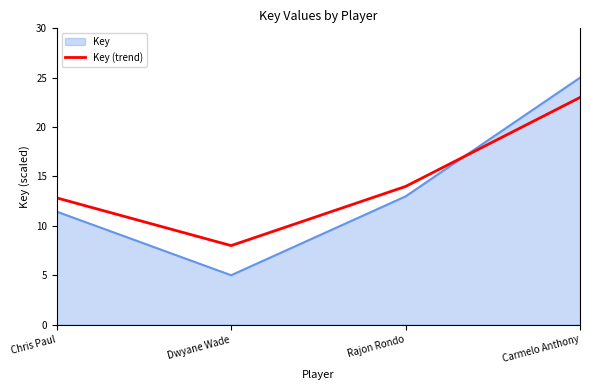

Reading left to right, extract all data points from this chart.

Key: Chris Paul=11.4	Dwyane Wade=5.0	Rajon Rondo=13.0	Carmelo Anthony=25.0
Key (trend): Chris Paul=12.8	Dwyane Wade=8.0	Rajon Rondo=14.0	Carmelo Anthony=23.0